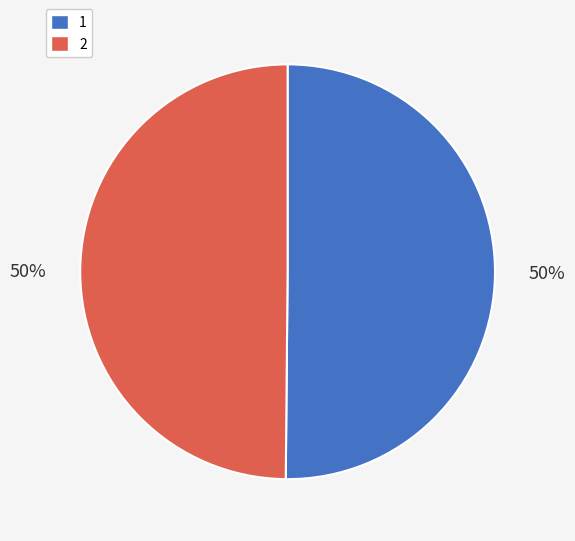

To the nearest percent, what is the average slice percentage?

50%